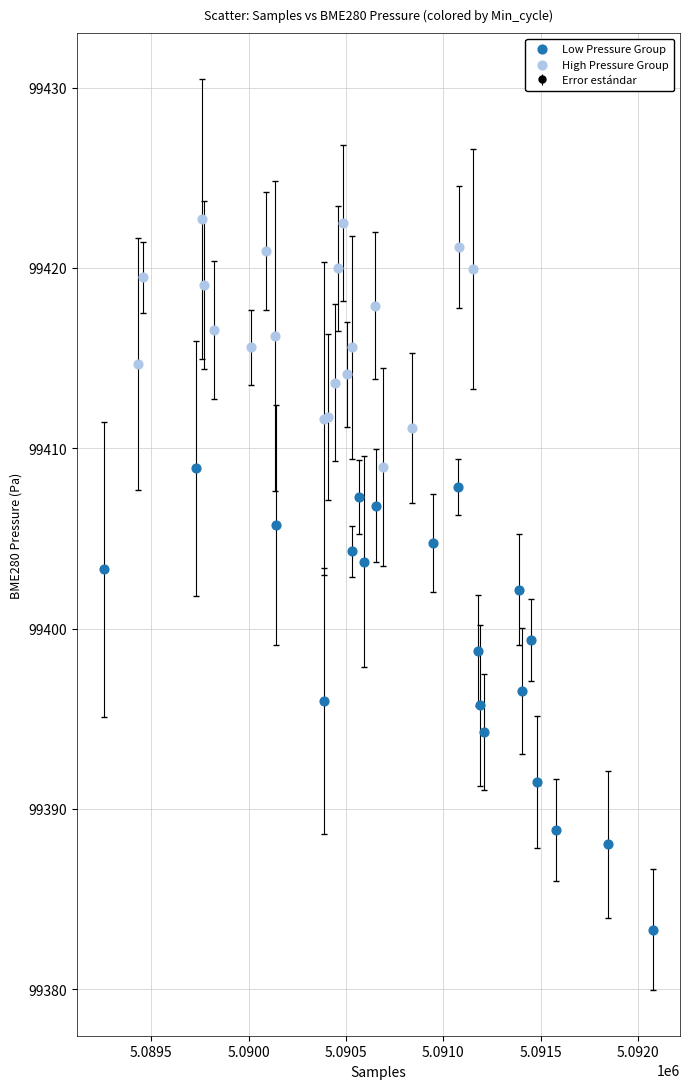

Which series contains the lowest Y value?

Low Pressure Group